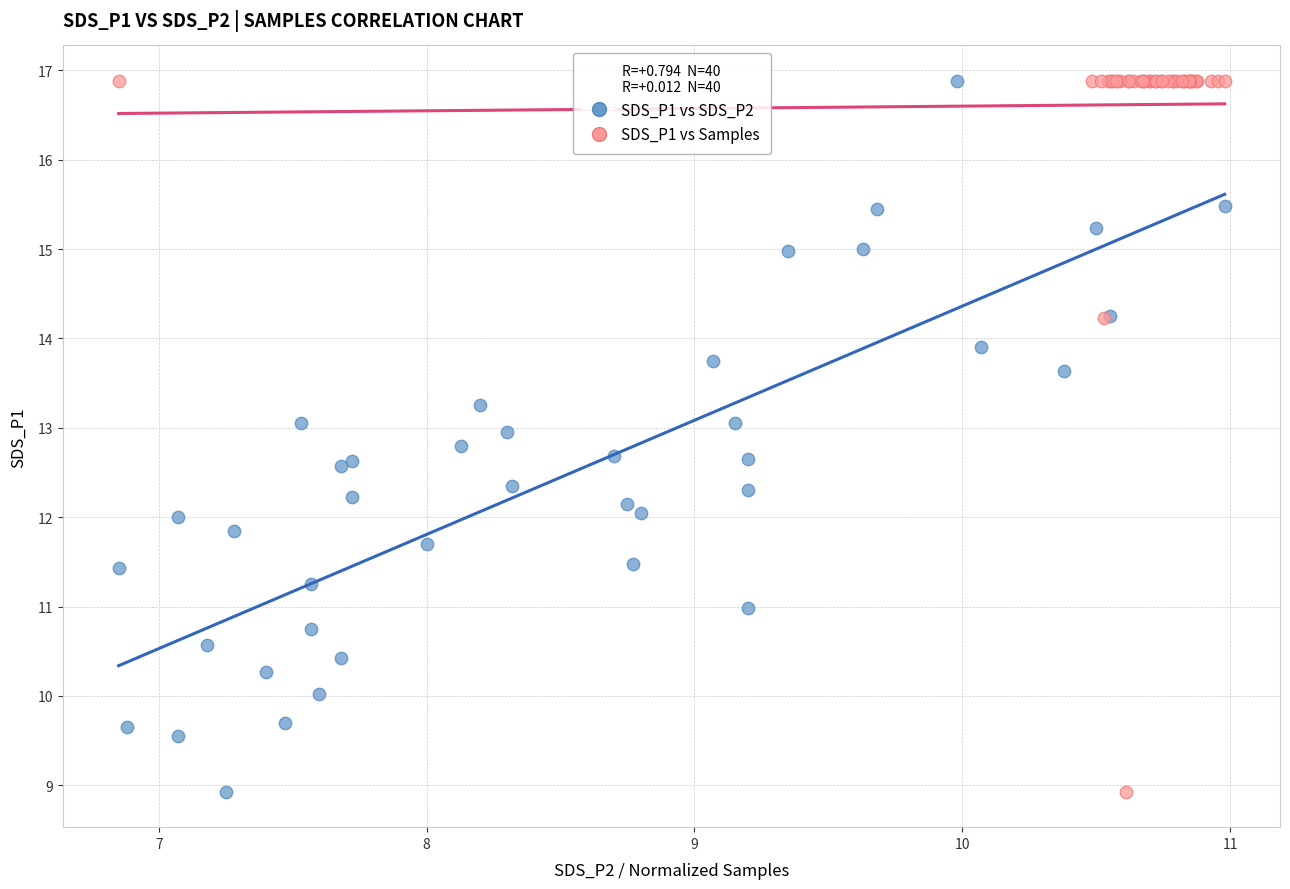

What are all the series names shown in the legend?

SDS_P1 vs SDS_P2, SDS_P1 vs Samples